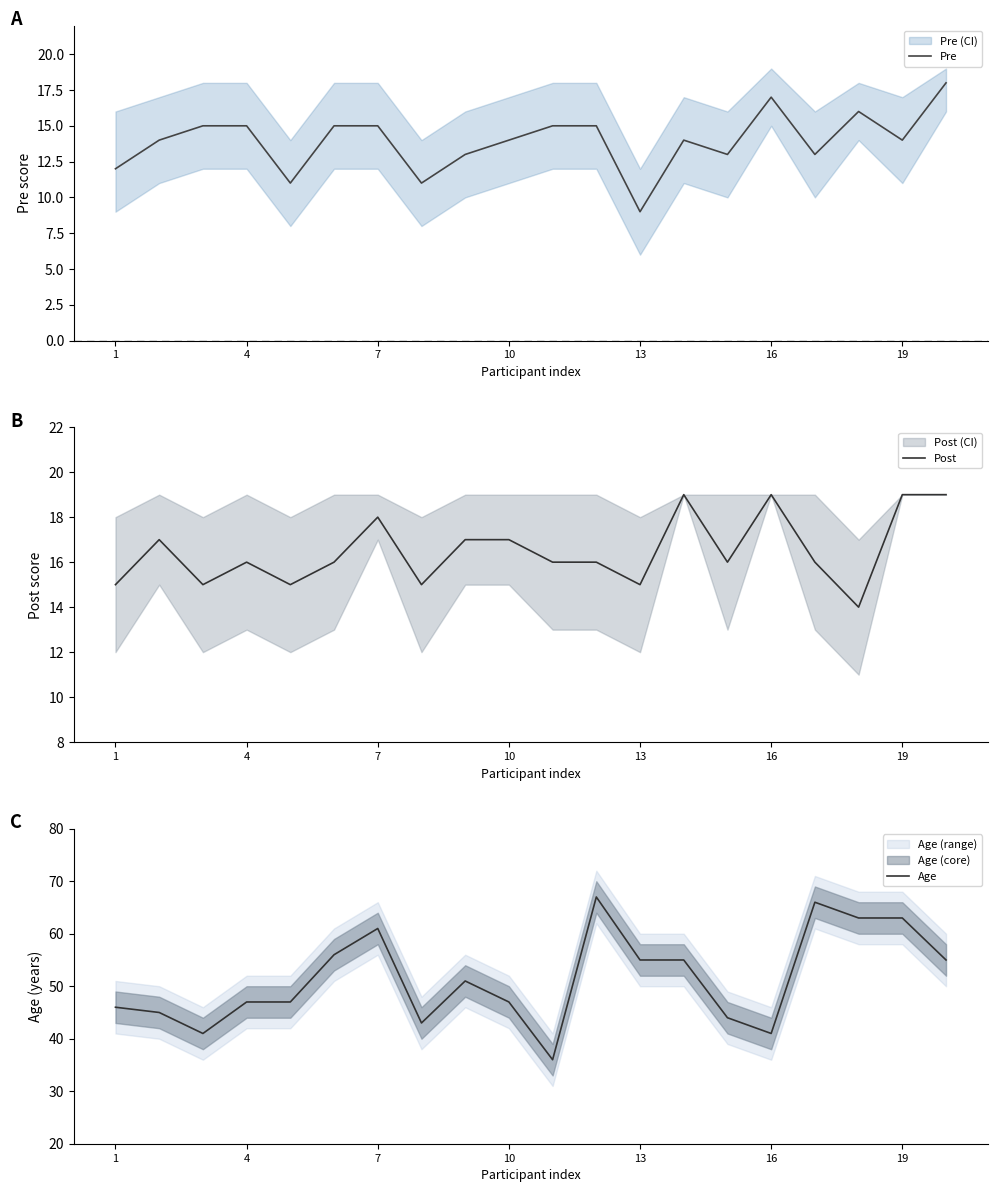

What is the minimum value for Pre?

9